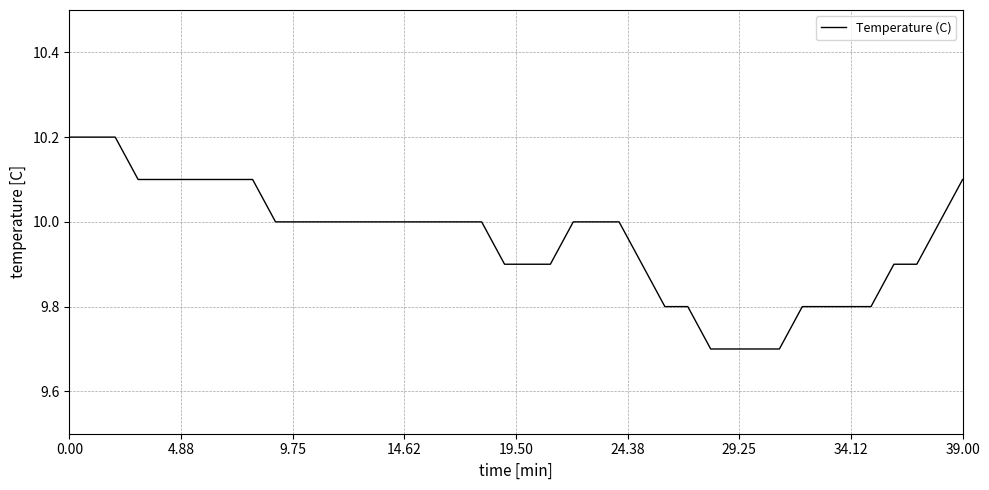

Reading right to left, what are all the values shown in this chart?

10.1	10.0	9.9	9.9	9.8	9.8	9.8	9.8	9.7	9.7	9.7	9.7	9.8	9.8	9.9	10.0	10.0	10.0	9.9	9.9	9.9	10.0	10.0	10.0	10.0	10.0	10.0	10.0	10.0	10.0	10.0	10.1	10.1	10.1	10.1	10.1	10.1	10.2	10.2	10.2